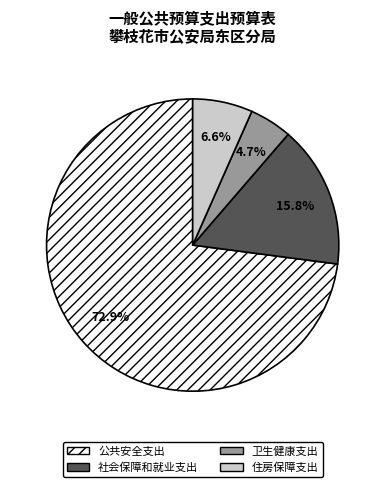

Does 社会保障和就业支出 represent more than half of the total?

No